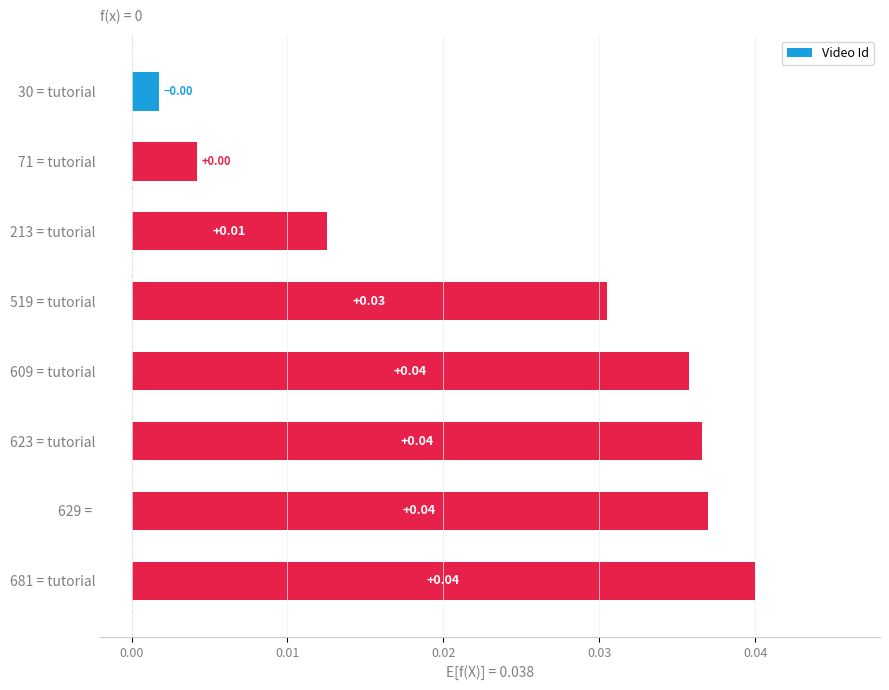

Which has a higher value, 71 = tutorial or 519 = tutorial?

519 = tutorial